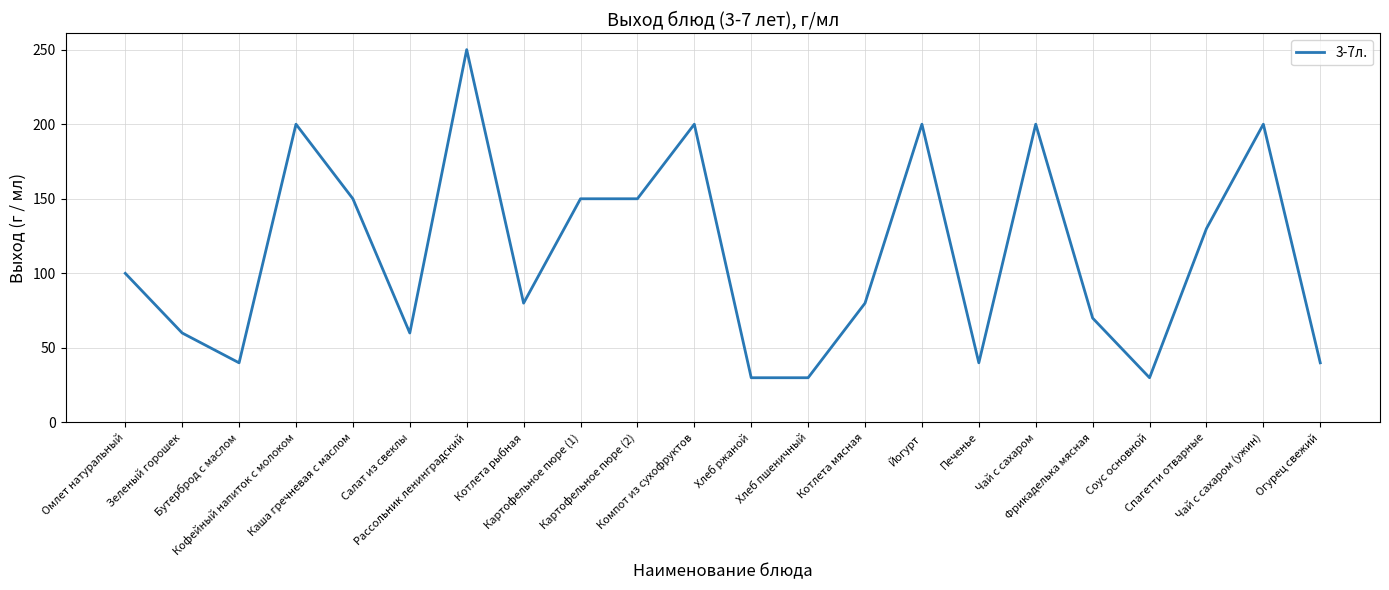

Approximately how many times larger is the value at Бутерброд с маслом compared to Котлета рыбная?

0.5